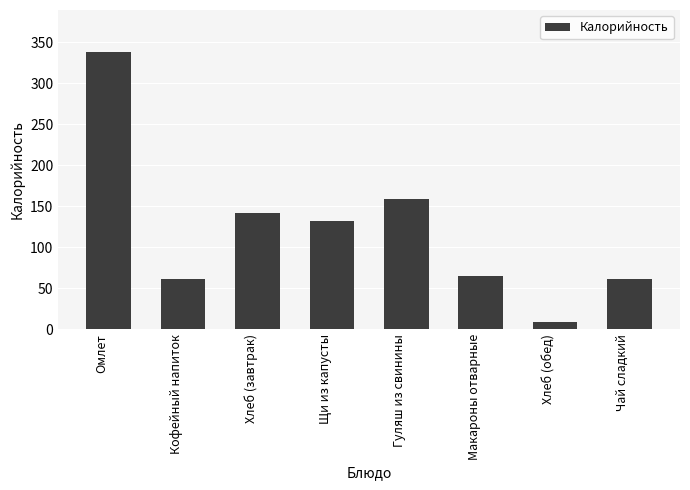

What is the label of the 1st bar from the right?

Чай сладкий